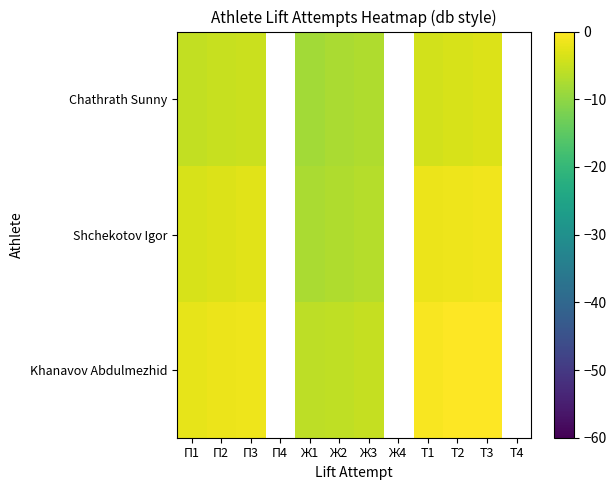

How many values in Chathrath Sunny are below zero?

9